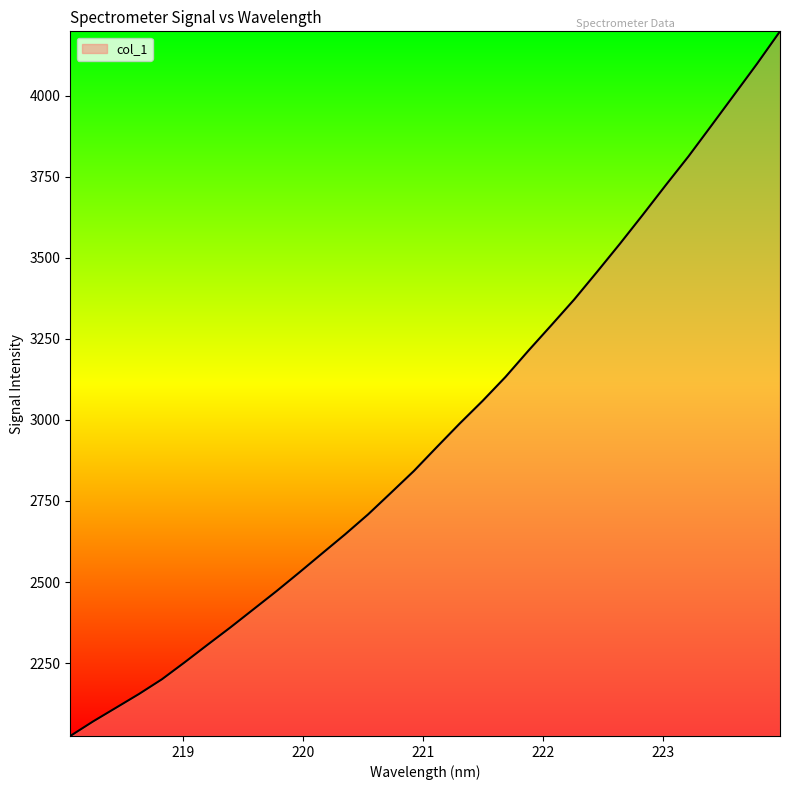

What is the maximum value shown in the chart?

4198.3